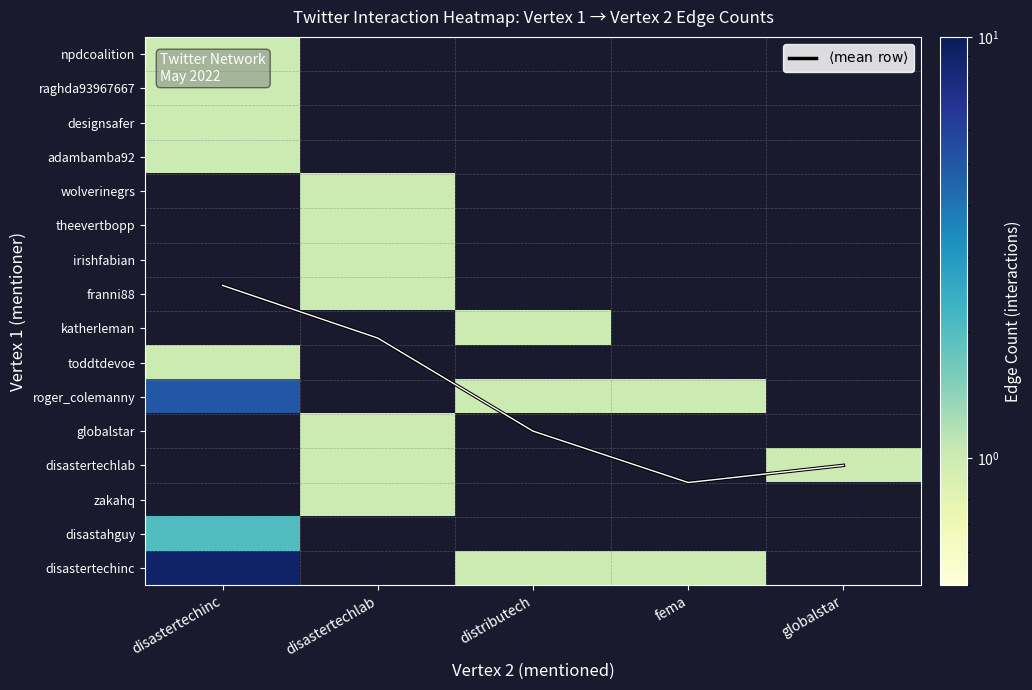

Which category has the lowest value across all series?

disastertechinc